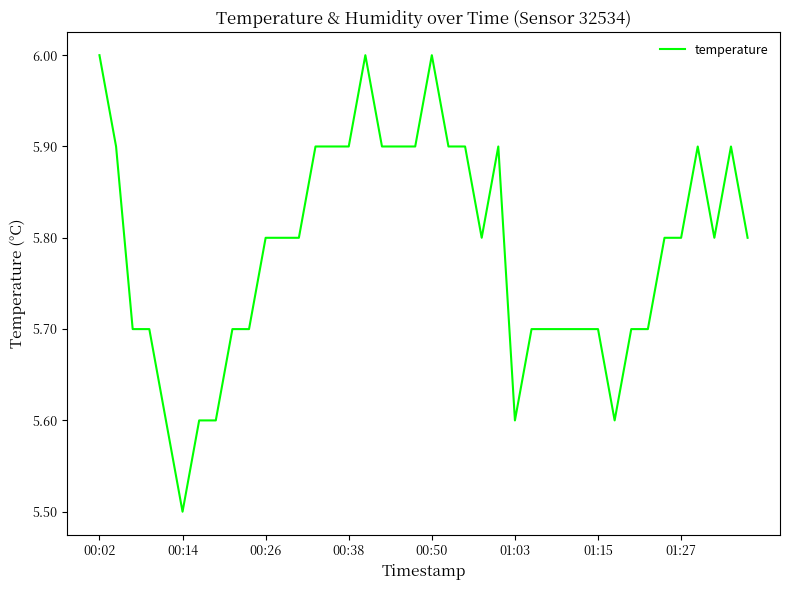

Is this an area chart (filled region under the line)?

No